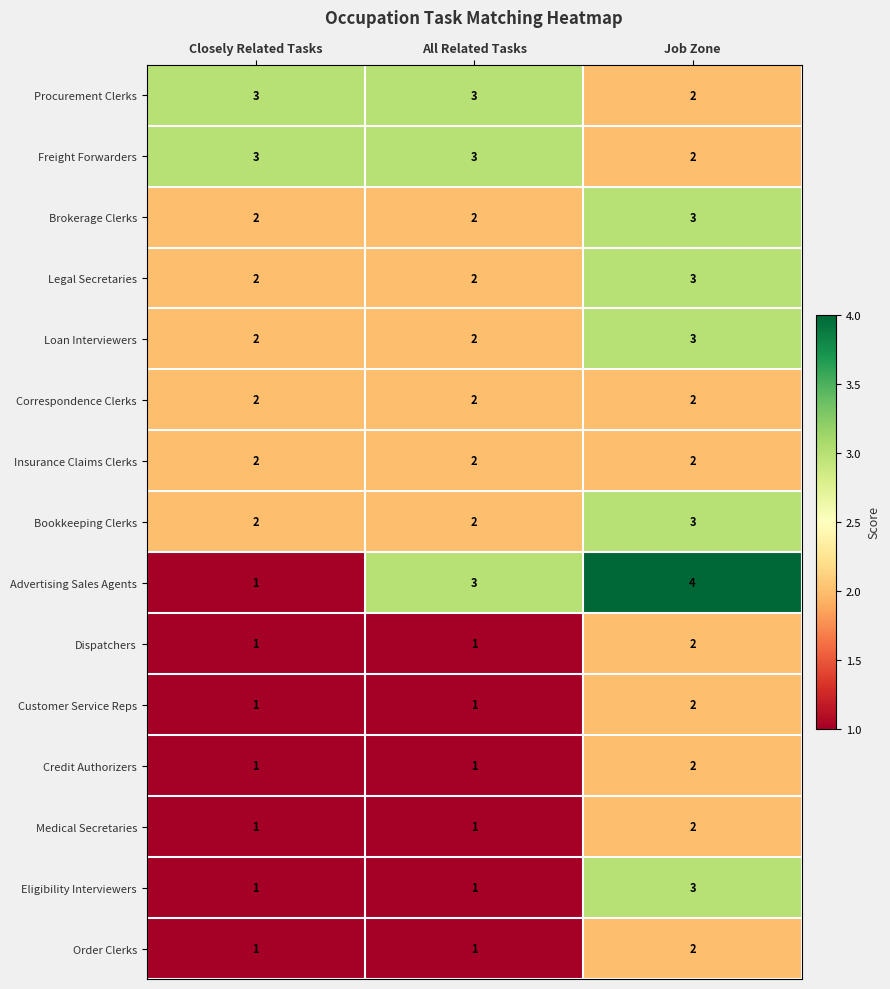

At which category is the sum across all series the highest?

Job Zone